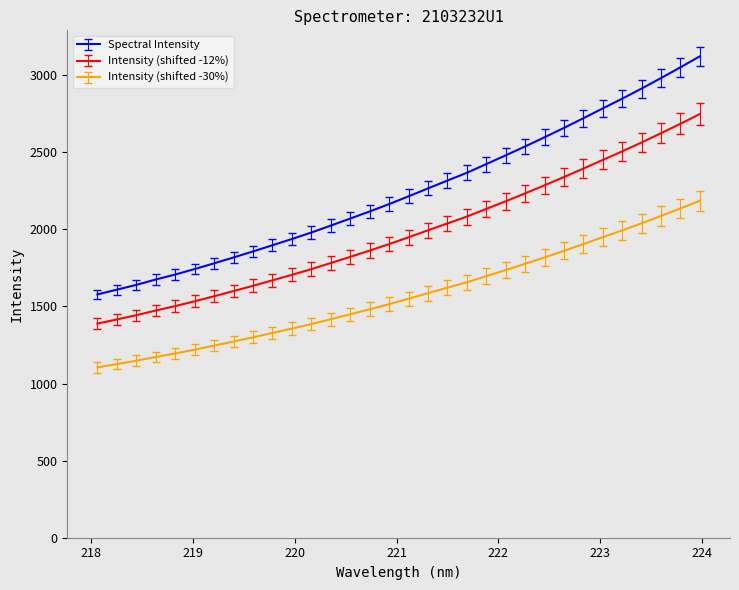

Which series has the largest total across all categories?

Spectral Intensity